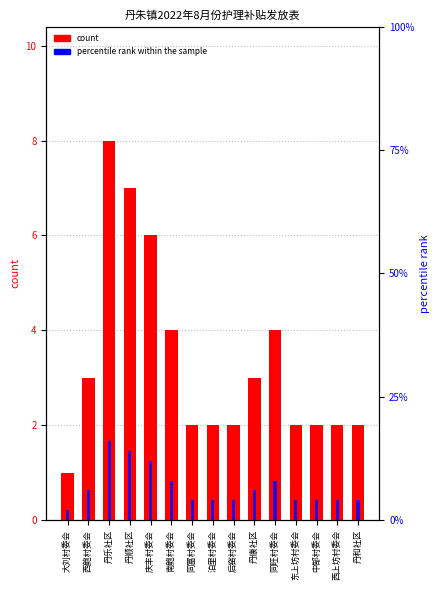

At 丹顺社区, list the series in order from largest to smallest.

percentile rank within the sample, count